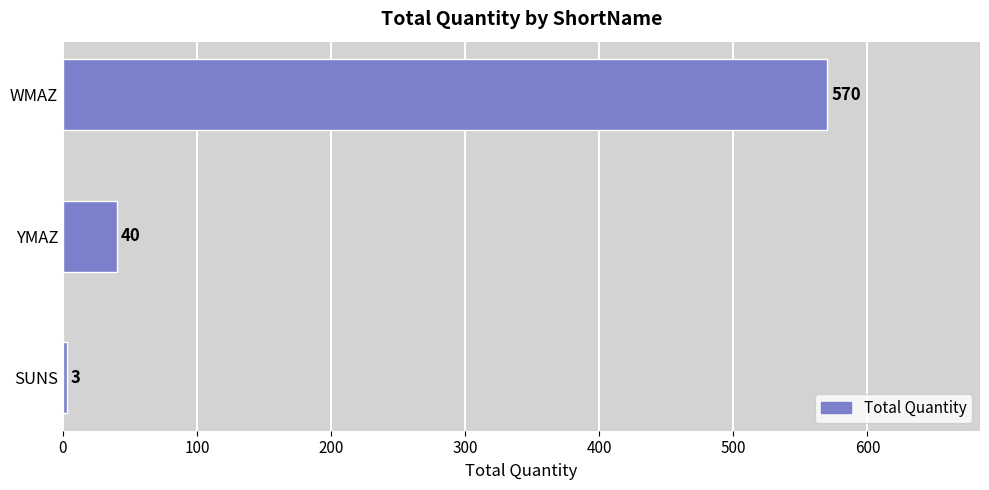

Is it true that the value at YMAZ is 40?

True